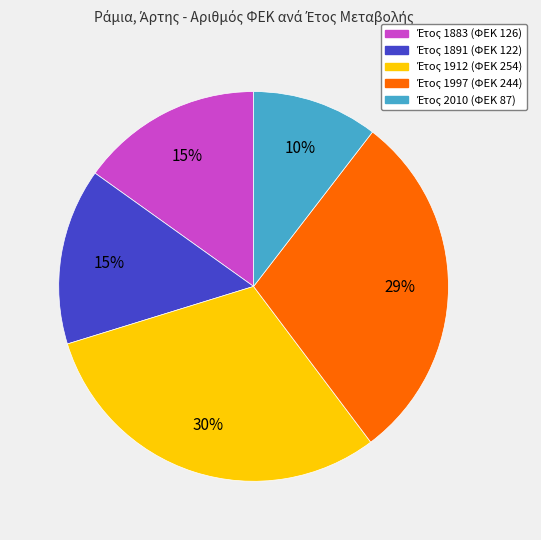

Is there any slice that represents more than half of the pie?

No